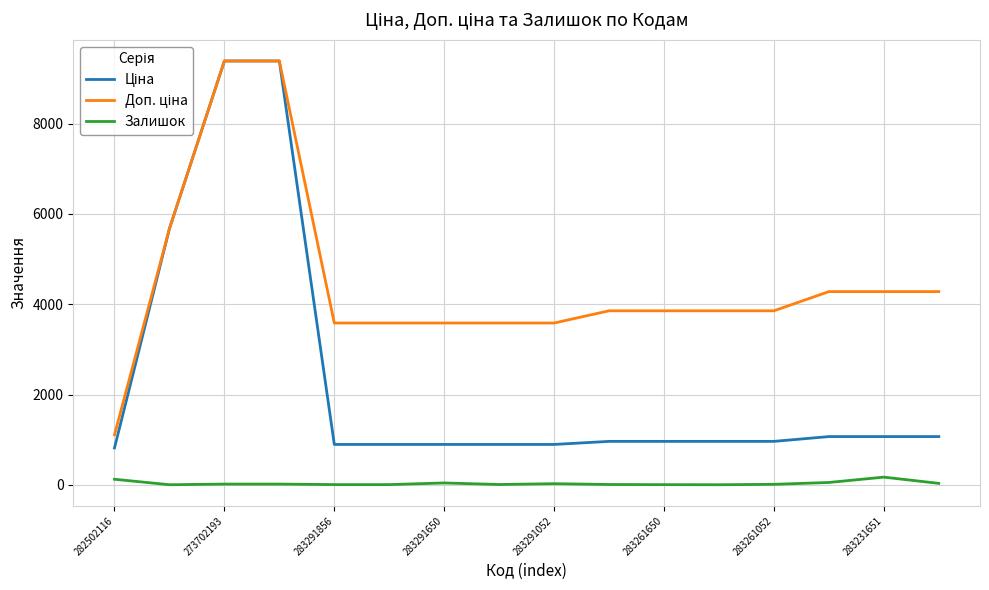

What is the maximum value shown in the chart?

9384.0